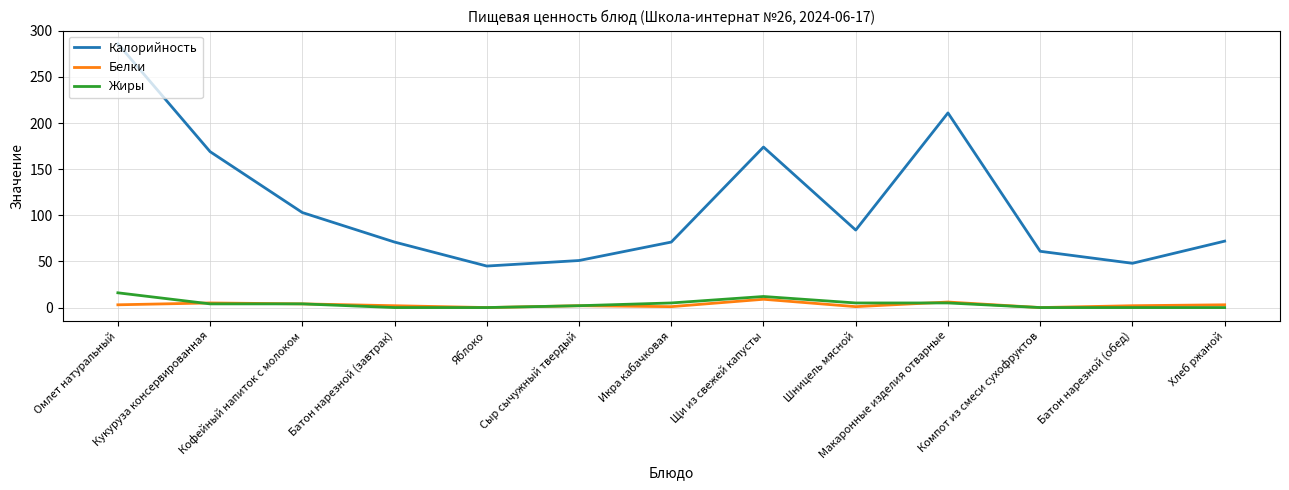

In Белки, how many points are lower than both neighbors (excluding endpoints)?

4